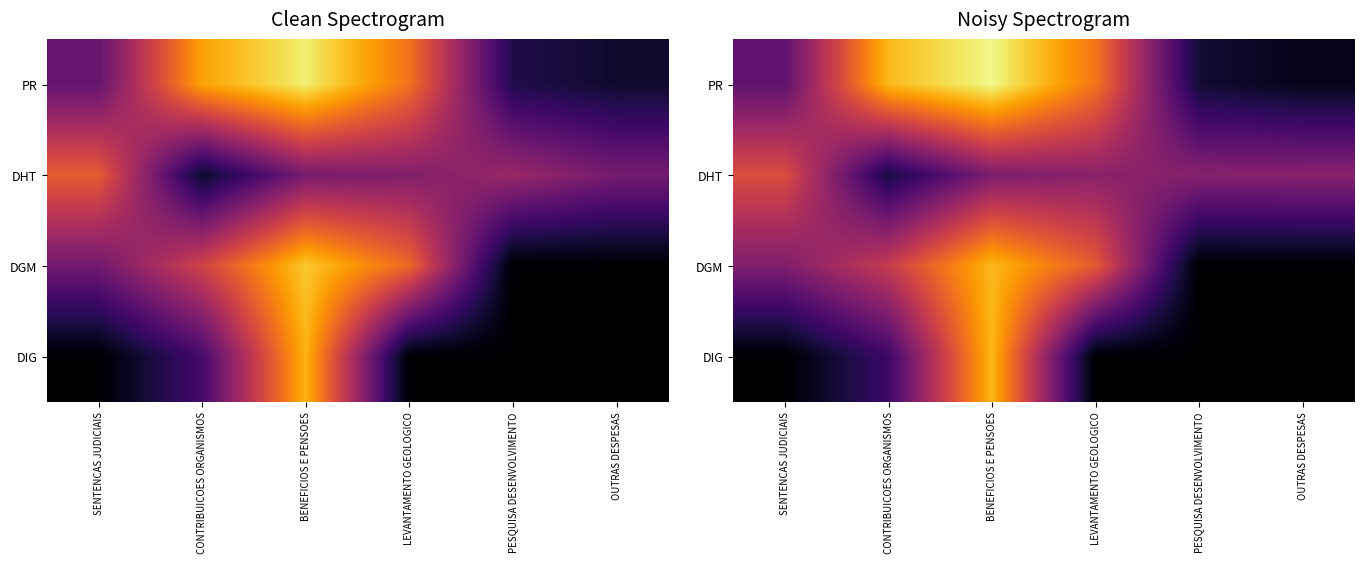

Which has a higher value, PESQUISA DESENVOLVIMENTO or CONTRIBUICOES ORGANISMOS?

CONTRIBUICOES ORGANISMOS